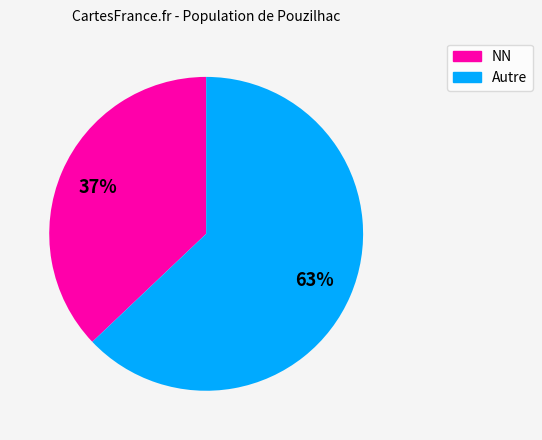

To the nearest percent, what is the difference between the largest and smallest slice percentages?

26%